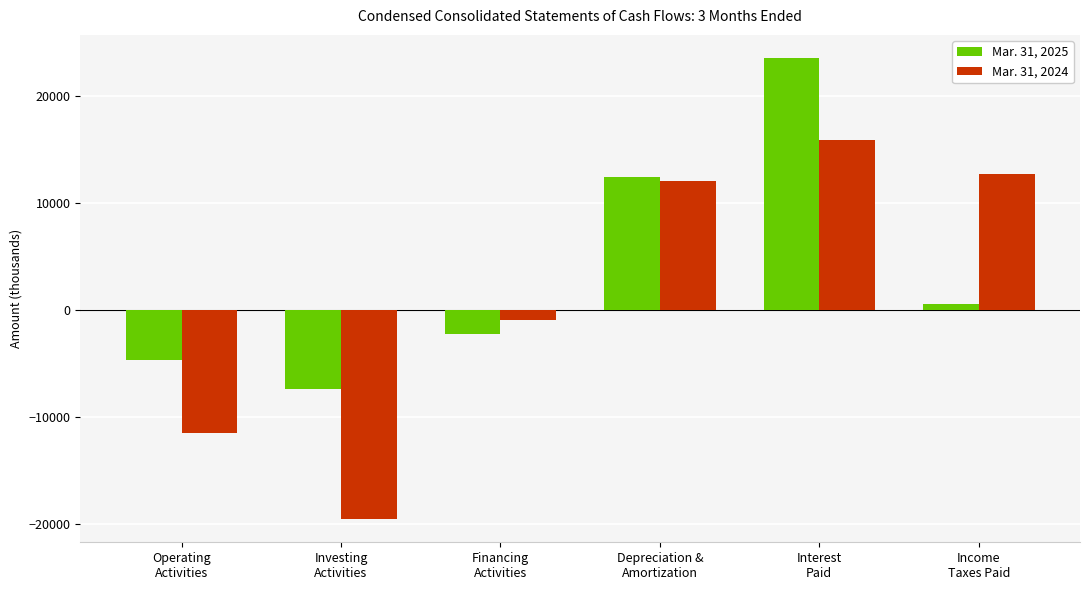

How many values in Mar. 31, 2024 are below zero?

3